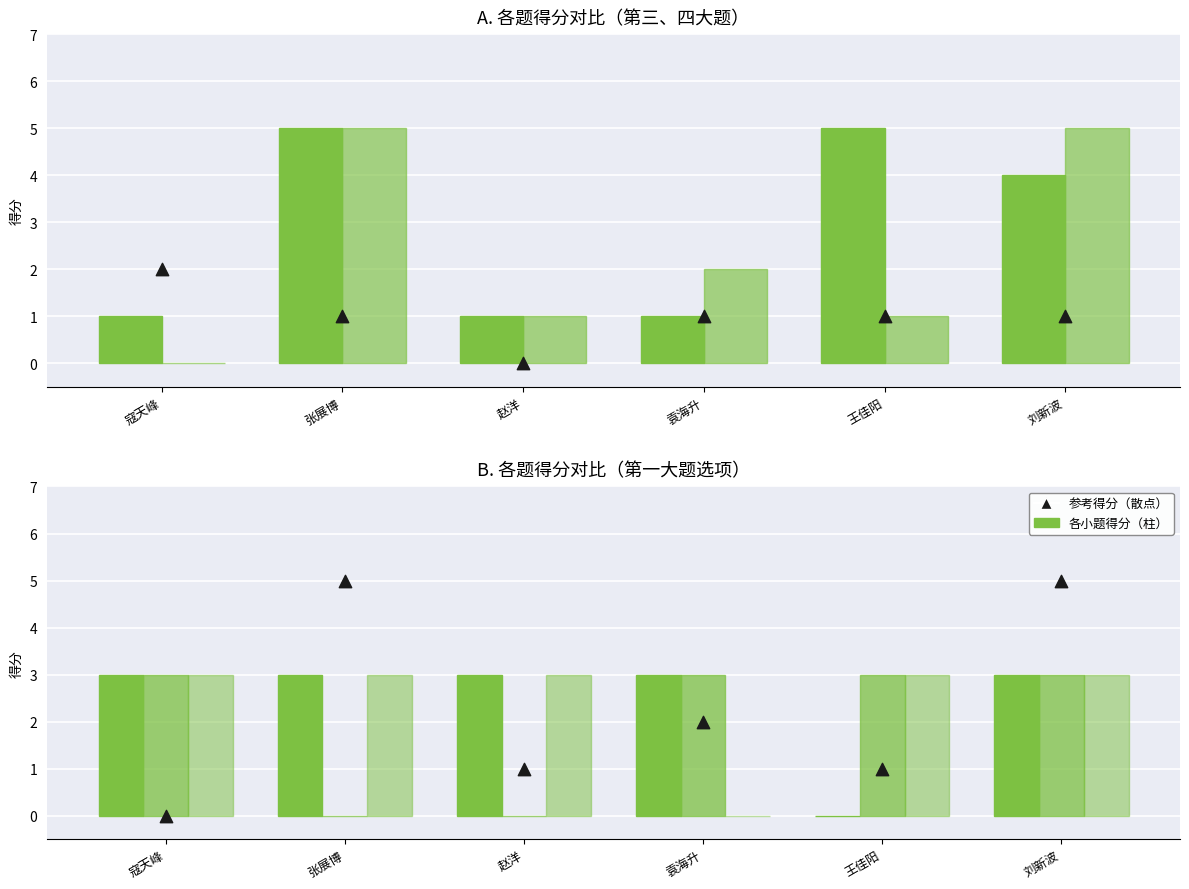

Which series has the largest Y range (max minus min)?

三.3(5分)